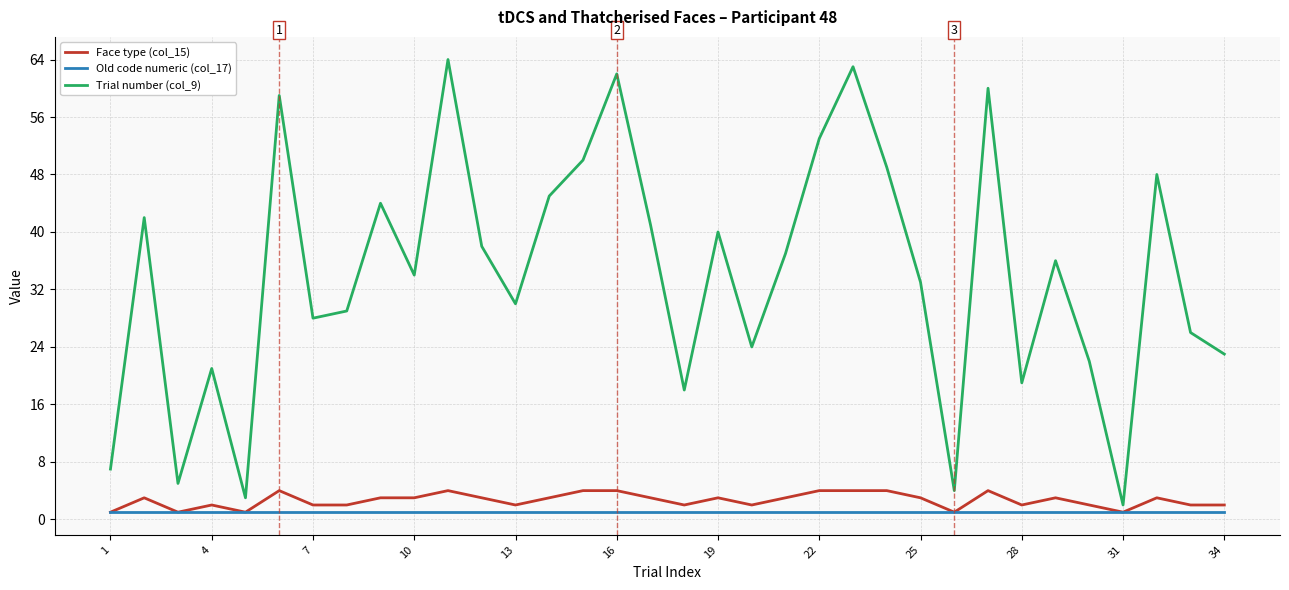

Count the Face type (col_15) values in the range 2 to 3.

21